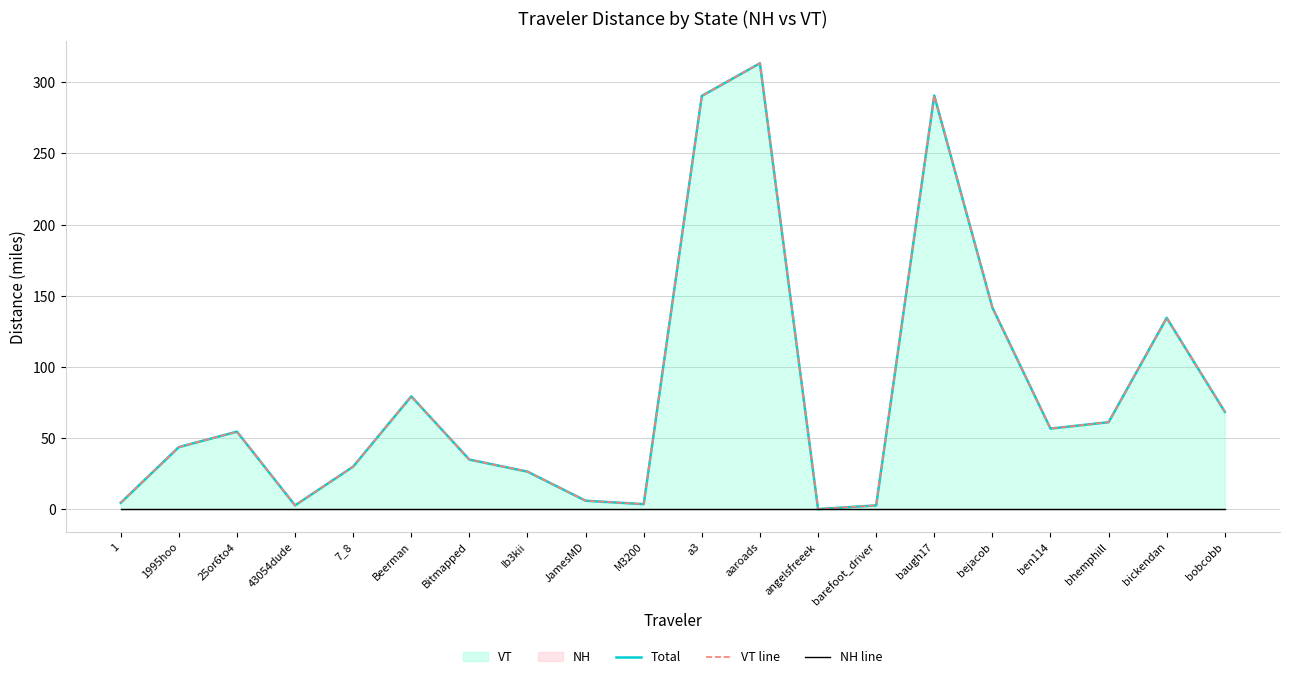

What is the maximum value shown in the chart?

313.3